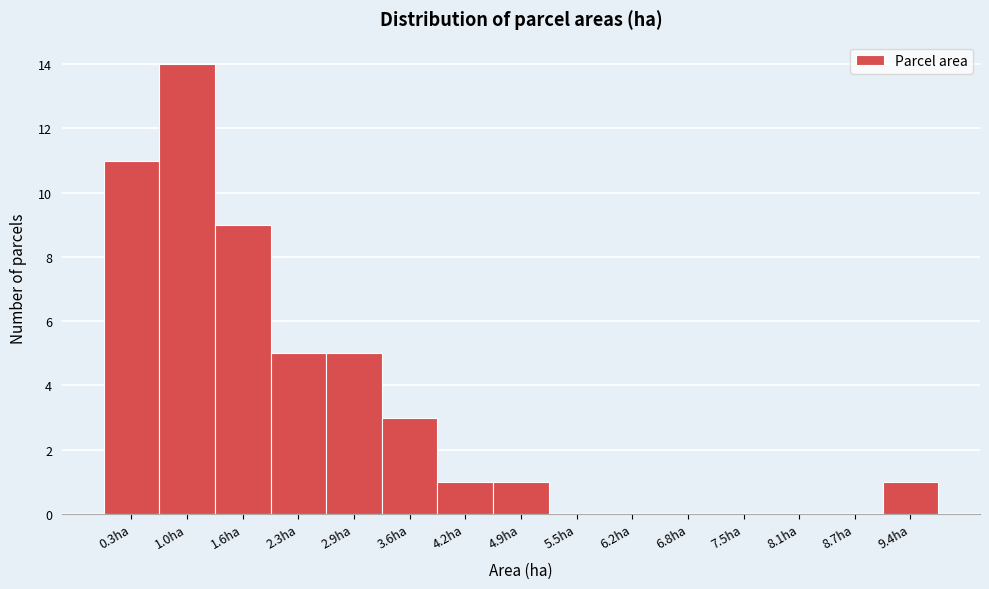

How tall is the bar that spans 4.5 to 5.2 on the x-axis? Neither the bar edges nor the heights are printed on the chart, so give them approximately, as read against the axes.

1